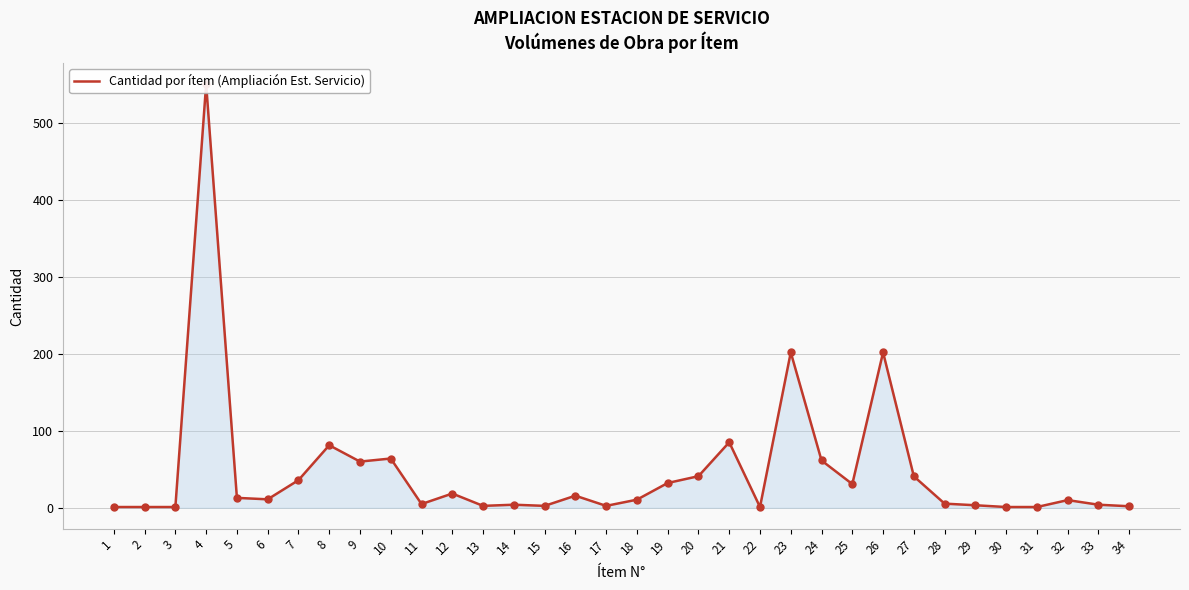

Which has a higher value, 1 or 24?

24